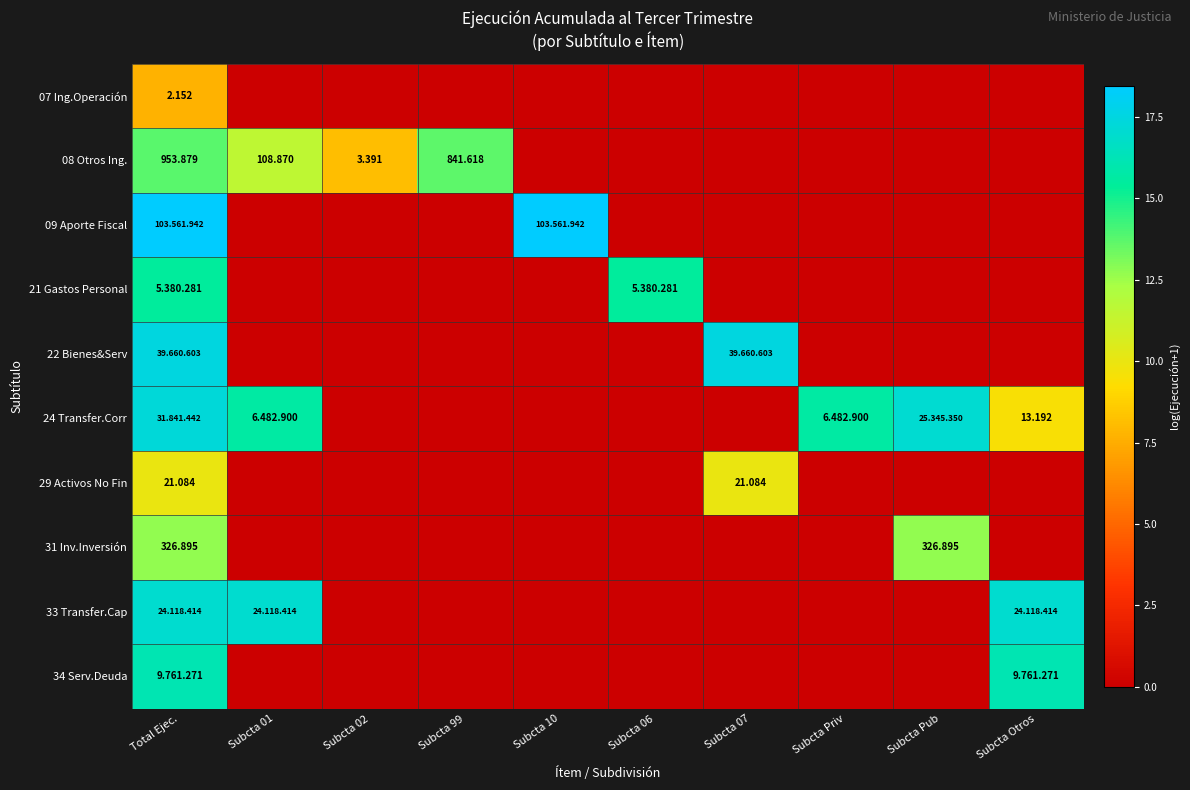

The 29 Activos No Fin series shows 4.3 at Total Ejec.. True or false?

False